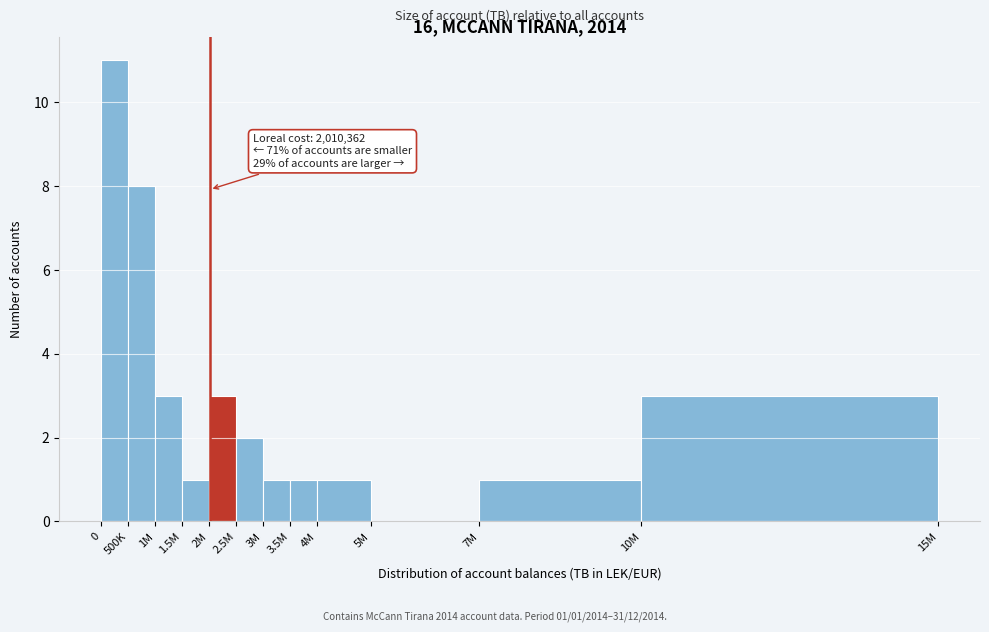

Reading left to right, extract all data points from this chart.

0=11	500K=8	1M=3	1.5M=1	2M=3	2.5M=2	3M=1	3.5M=1	4M=1	5M=0	7M=1	10M=3